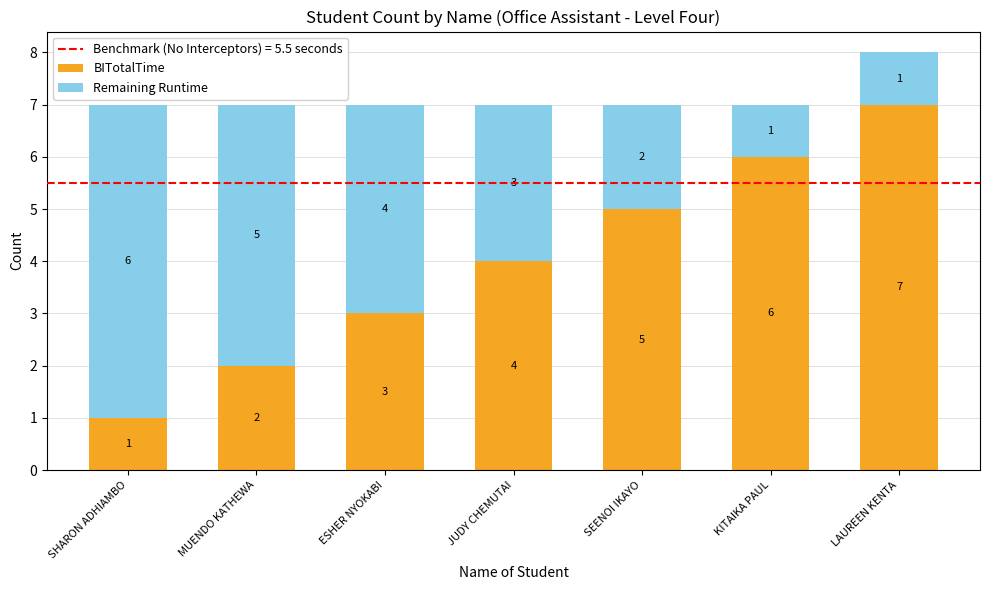

Does the chart contain any negative values?

No